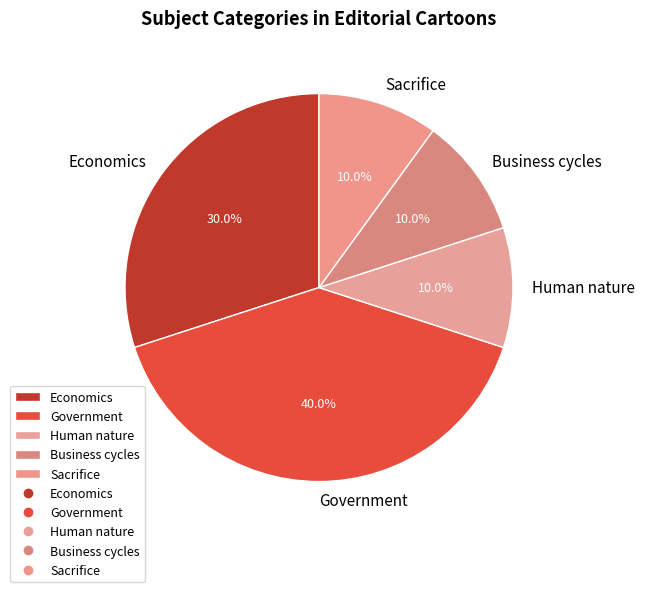

Is it true that Business cycles is 10% of the pie?

True